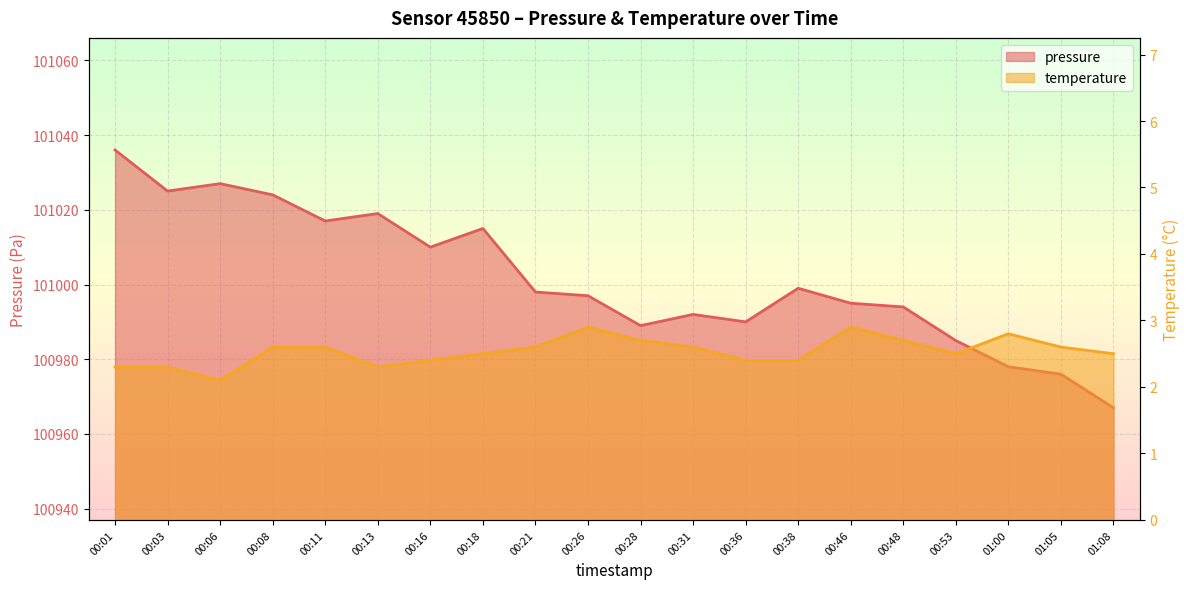

True or false: pressure and temperature intersect in this chart.

False